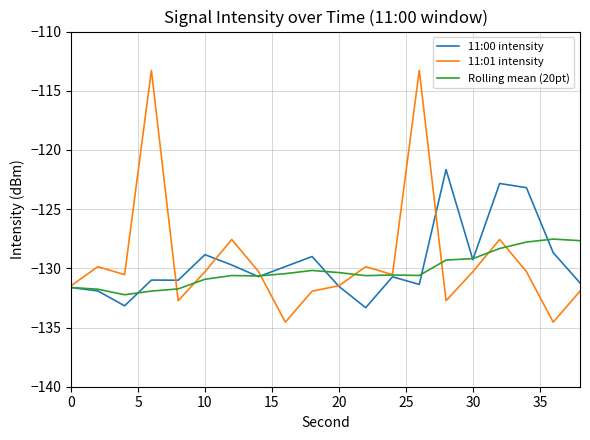

What is the maximum value shown in the chart?

-113.3